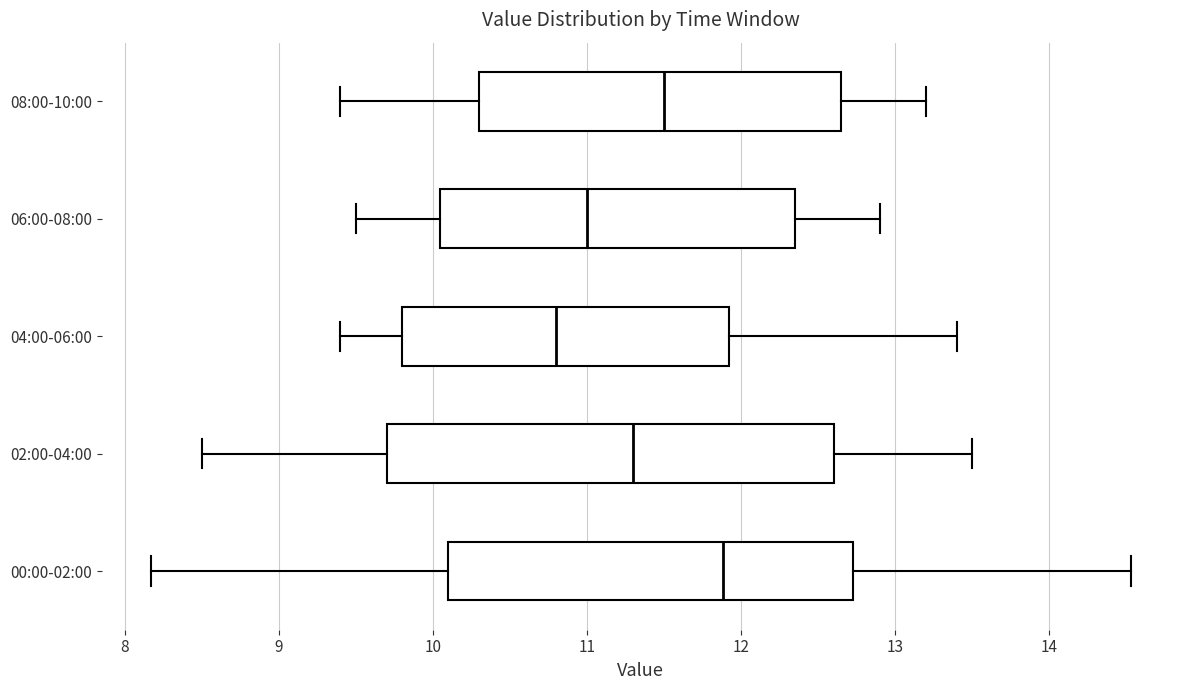

Reading bottom to top, read every box against the x-axis: the position of its median line, the range the box covers, and the ends of its whiskers. The values are not printed on the chart, so give them approximately, as read against the axis.

00:00-02:00: median 11.9, box 10.1 to 12.7, whiskers 8.2 to 14.5
02:00-04:00: median 11.3, box 9.7 to 12.6, whiskers 8.5 to 13.5
04:00-06:00: median 10.8, box 9.8 to 11.9, whiskers 9.4 to 13.4
06:00-08:00: median 11.0, box 10.1 to 12.4, whiskers 9.5 to 12.9
08:00-10:00: median 11.5, box 10.3 to 12.7, whiskers 9.4 to 13.2